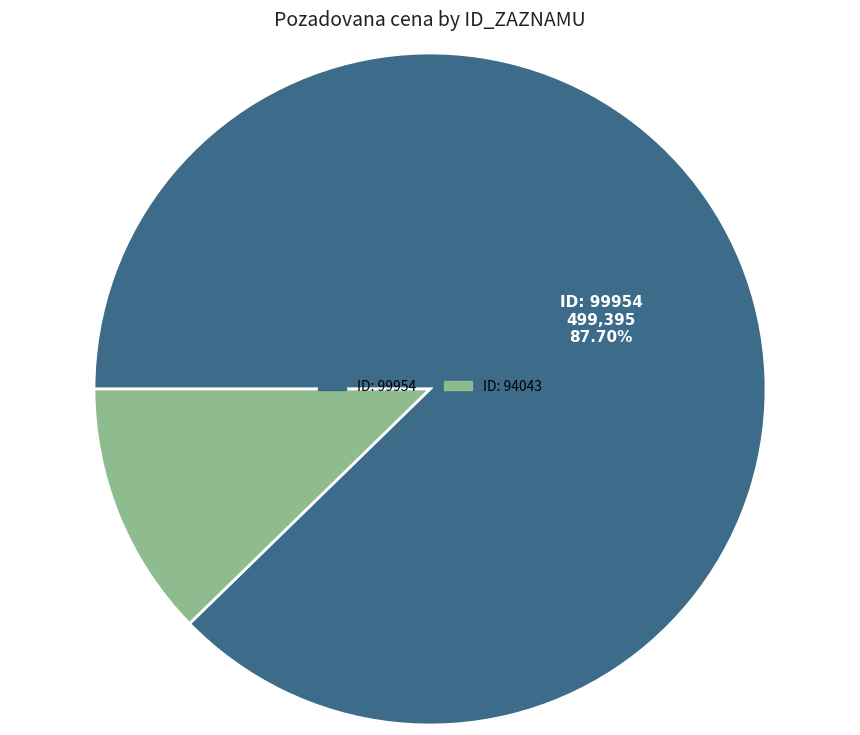

Is there any slice that represents more than half of the pie?

Yes